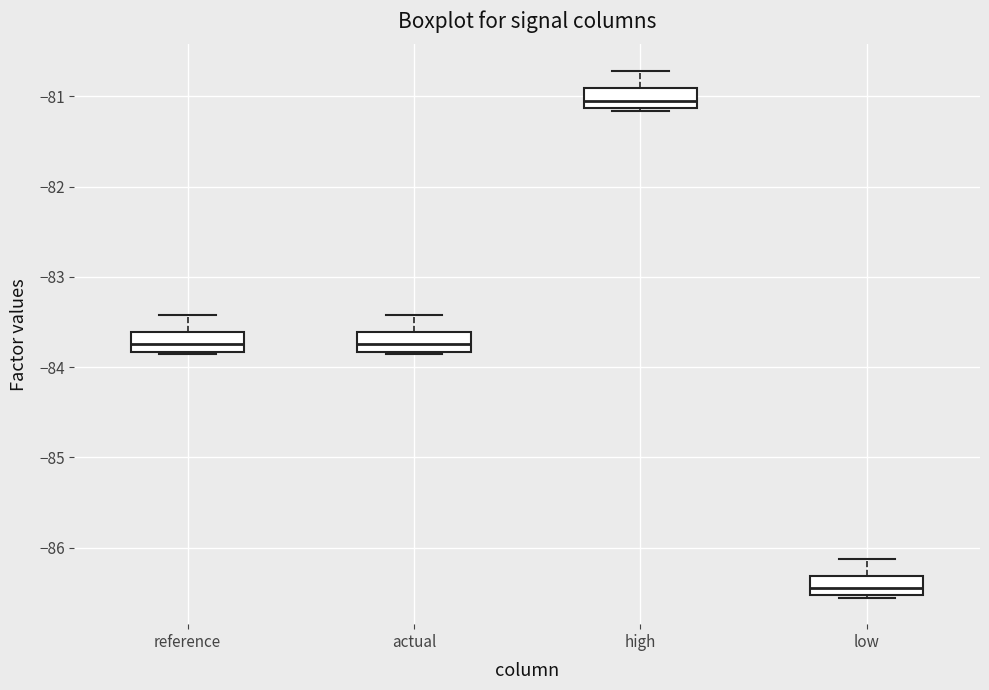

Reading left to right, transcribe this box plot: for each box, give where its median line is, the range the box spans, and where its two whiskers end, as read against the y-axis. The values are not printed on the chart, so give them approximately, as read against the axis.

reference: median -83.7, box -83.8 to -83.6, whiskers -83.9 to -83.4
actual: median -83.7, box -83.8 to -83.6, whiskers -83.9 to -83.4
high: median -81.0, box -81.1 to -80.9, whiskers -81.2 to -80.7
low: median -86.4, box -86.5 to -86.3, whiskers -86.6 to -86.1